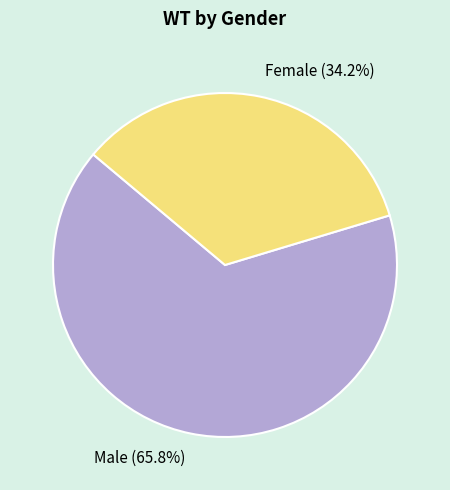

Which slice is the smallest?

Female